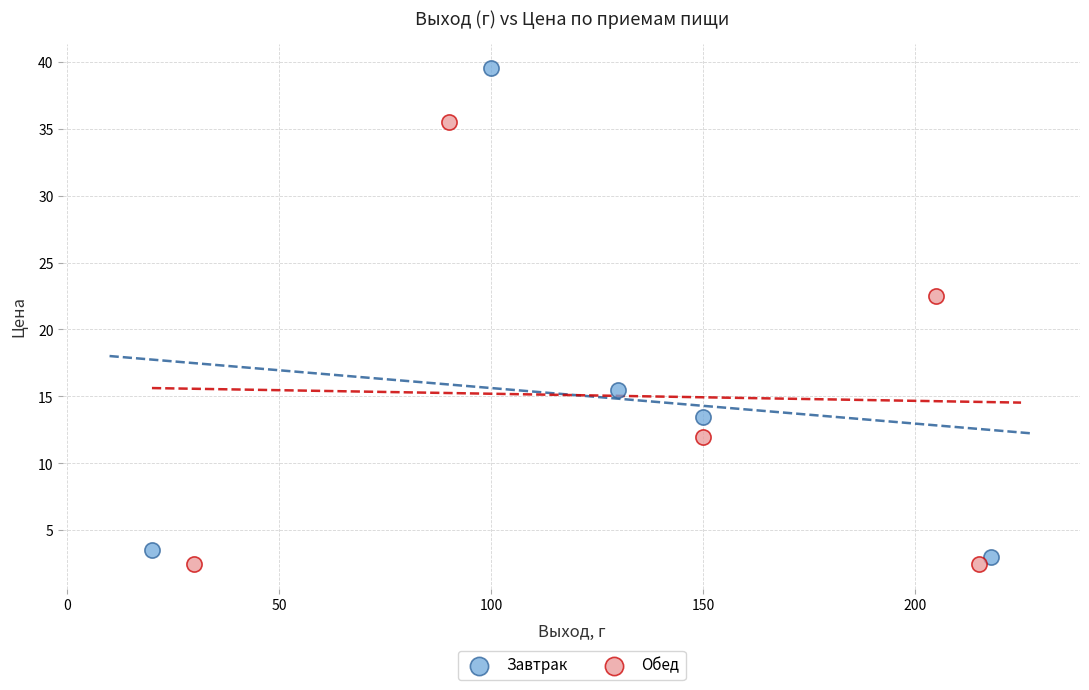

Which series contains the highest Y value?

Завтрак